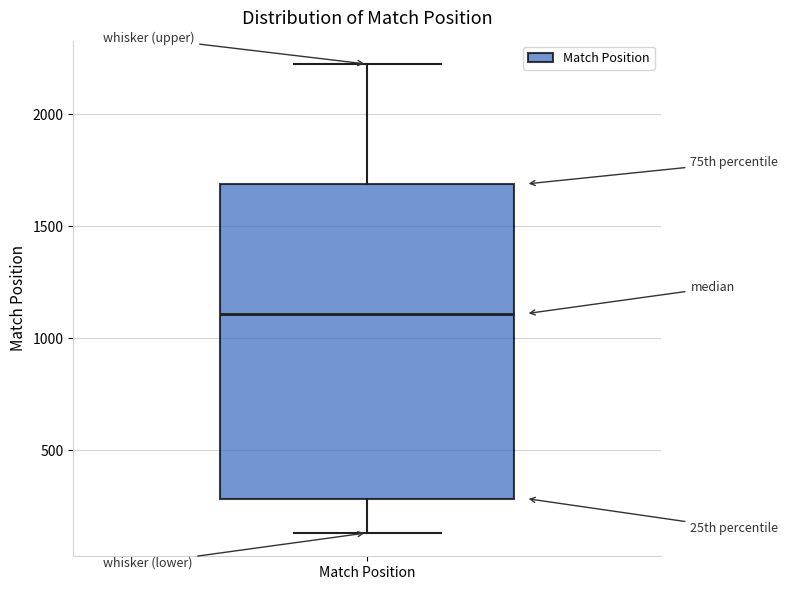

Where does the median line of the box for Match Position sit on the y-axis? The values are not printed on the chart, so give them approximately, as read against the axis.

1100